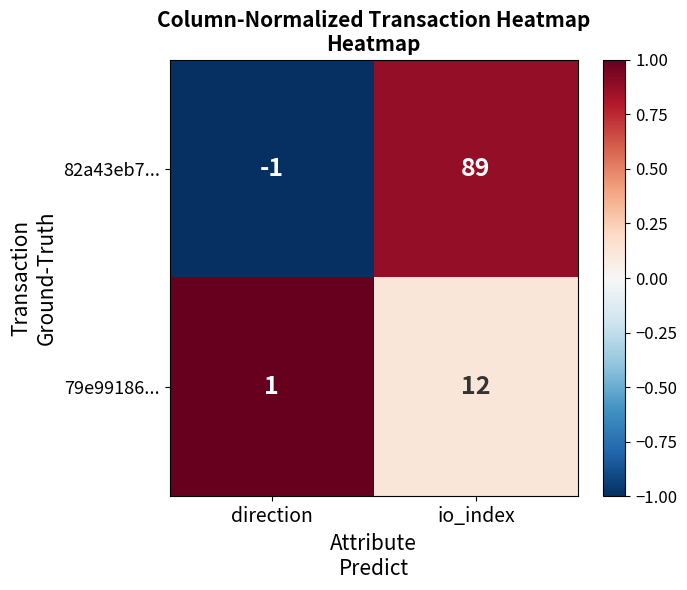

What is the difference between the maximum and minimum values in the 82a43eb7... series?

90